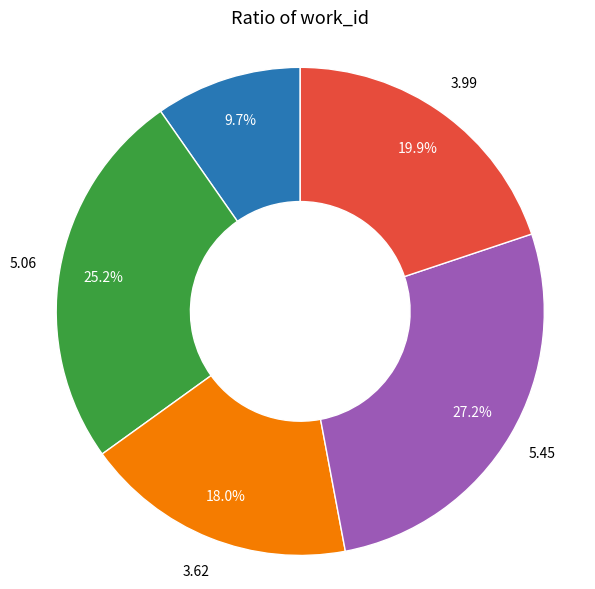

Does any single category account for the majority?

No